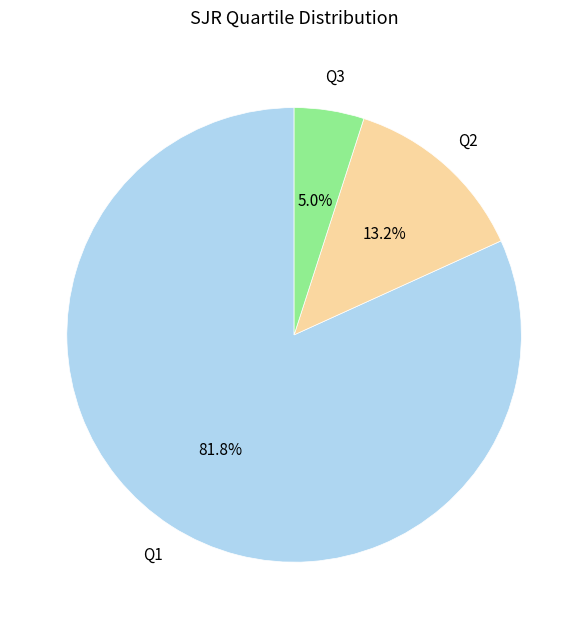

What percentage is the Q2 slice, to the nearest percent?

13%